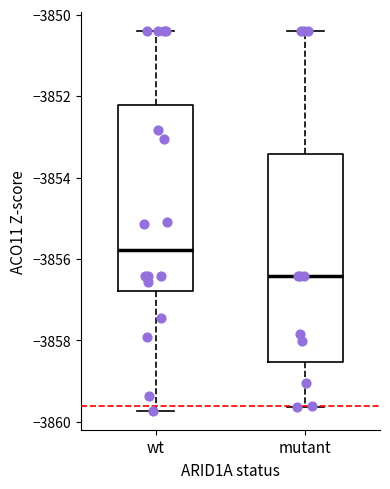

Reading left to right, transcribe this box plot: for each box, give where its median line is, the range the box spans, and where its two whiskers end, as read against the y-axis. The values are not printed on the chart, so give them approximately, as read against the axis.

wt: median -3855.8, box -3856.8 to -3852.2, whiskers -3859.8 to -3850.4
mutant: median -3856.4, box -3858.6 to -3853.4, whiskers -3859.6 to -3850.4